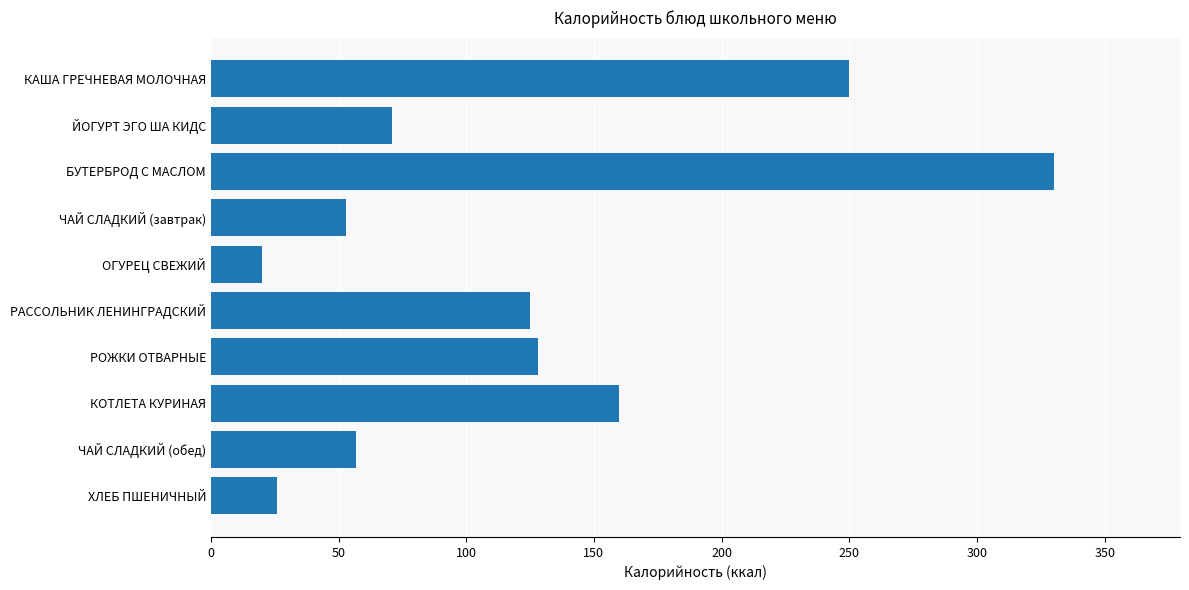

At which category does the chart reach its peak across all series?

БУТЕРБРОД С МАСЛОМ